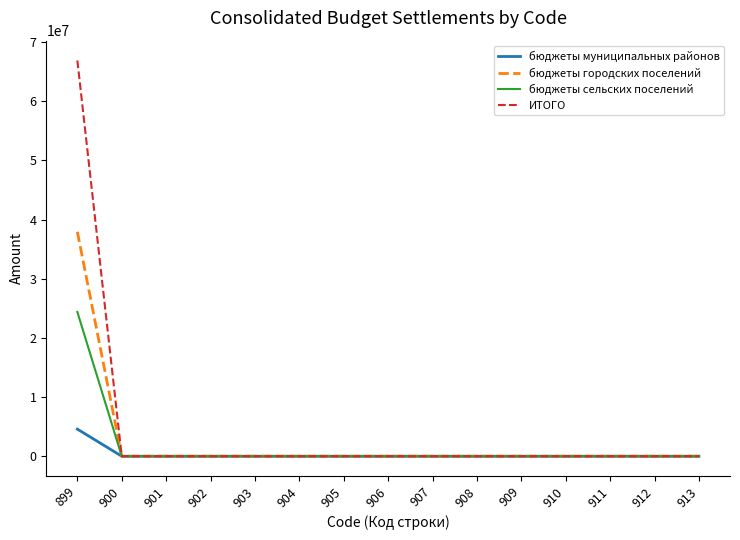

At which category is the sum across all series the highest?

899